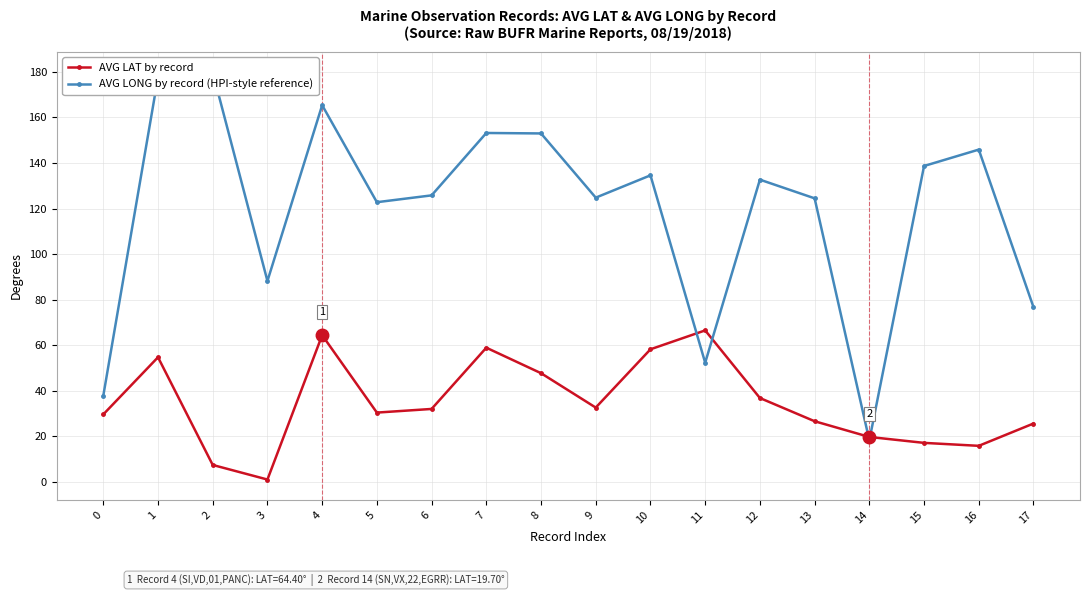

At which category does AVG LONG by record (HPI-style reference) reach its first local valley?

3